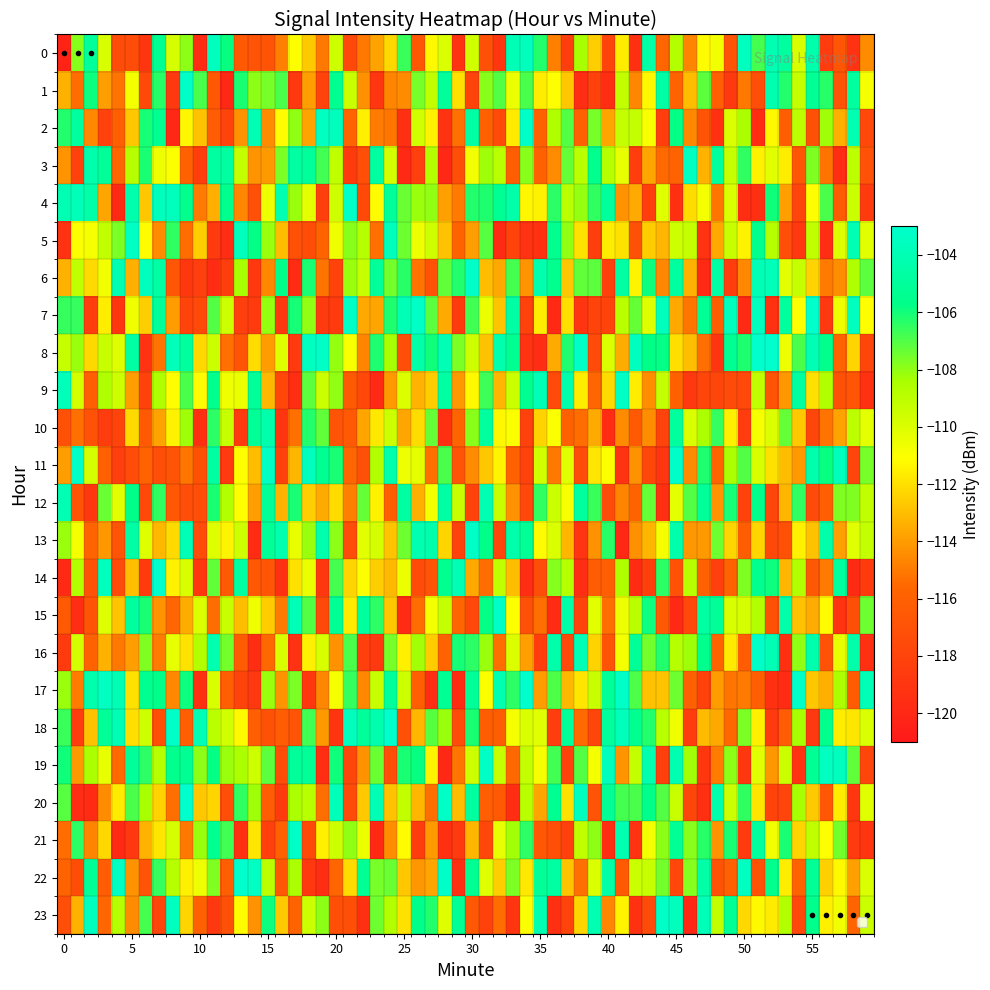

At which category is the sum across all series the highest?

1